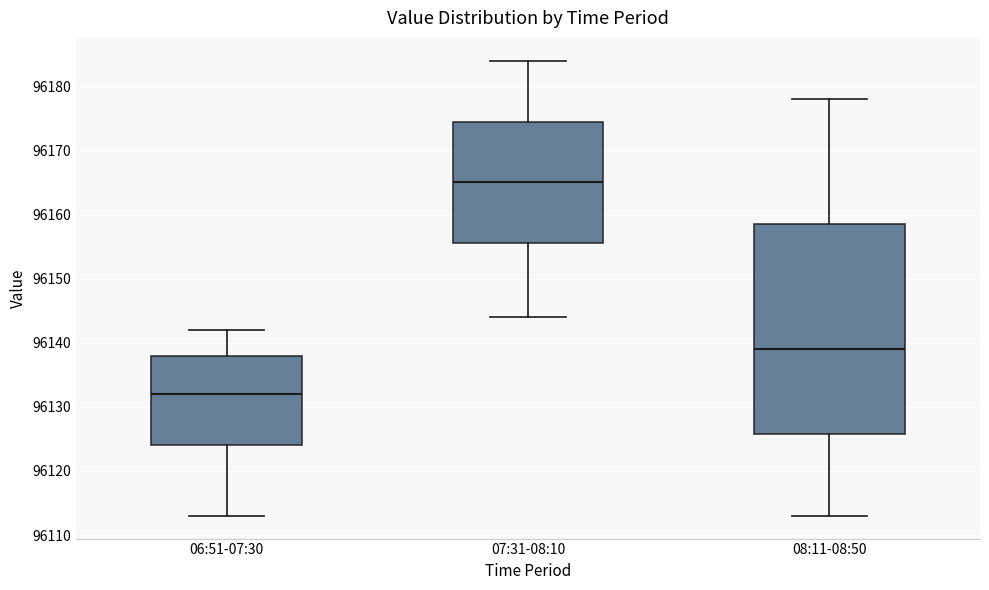

Where is the lower edge of the box for 07:31-08:10 on the y-axis? The values are not printed on the chart, so give them approximately, as read against the axis.

96156